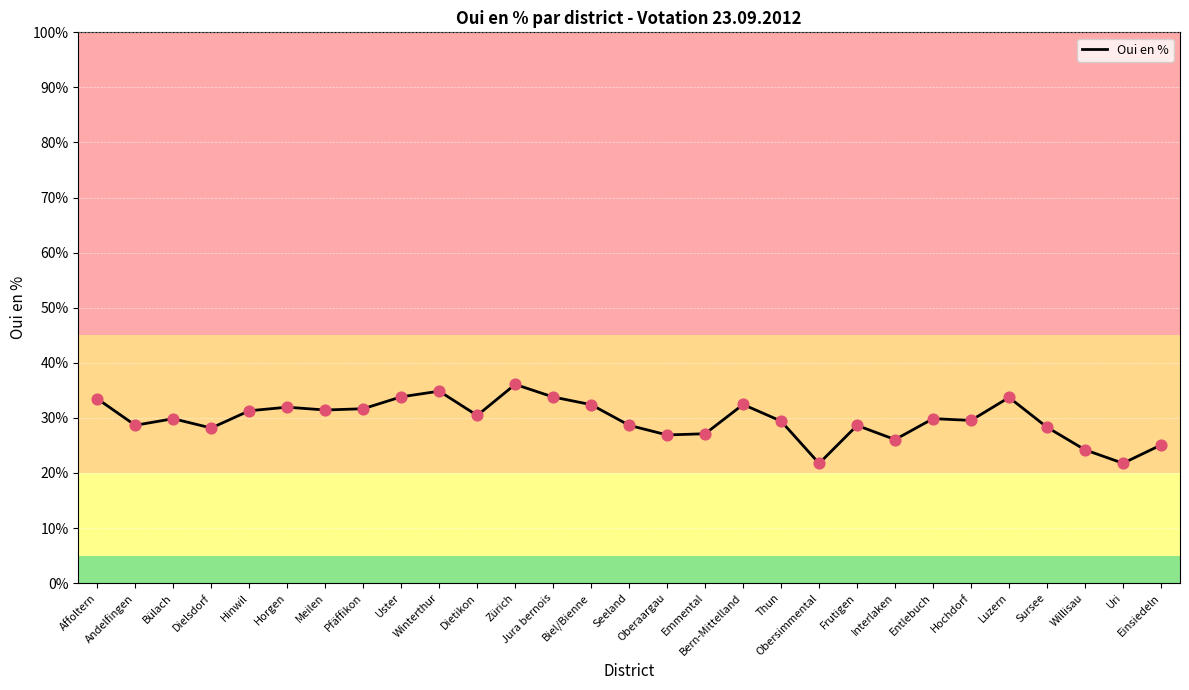

Between Seeland and Hochdorf, which is larger?

Hochdorf